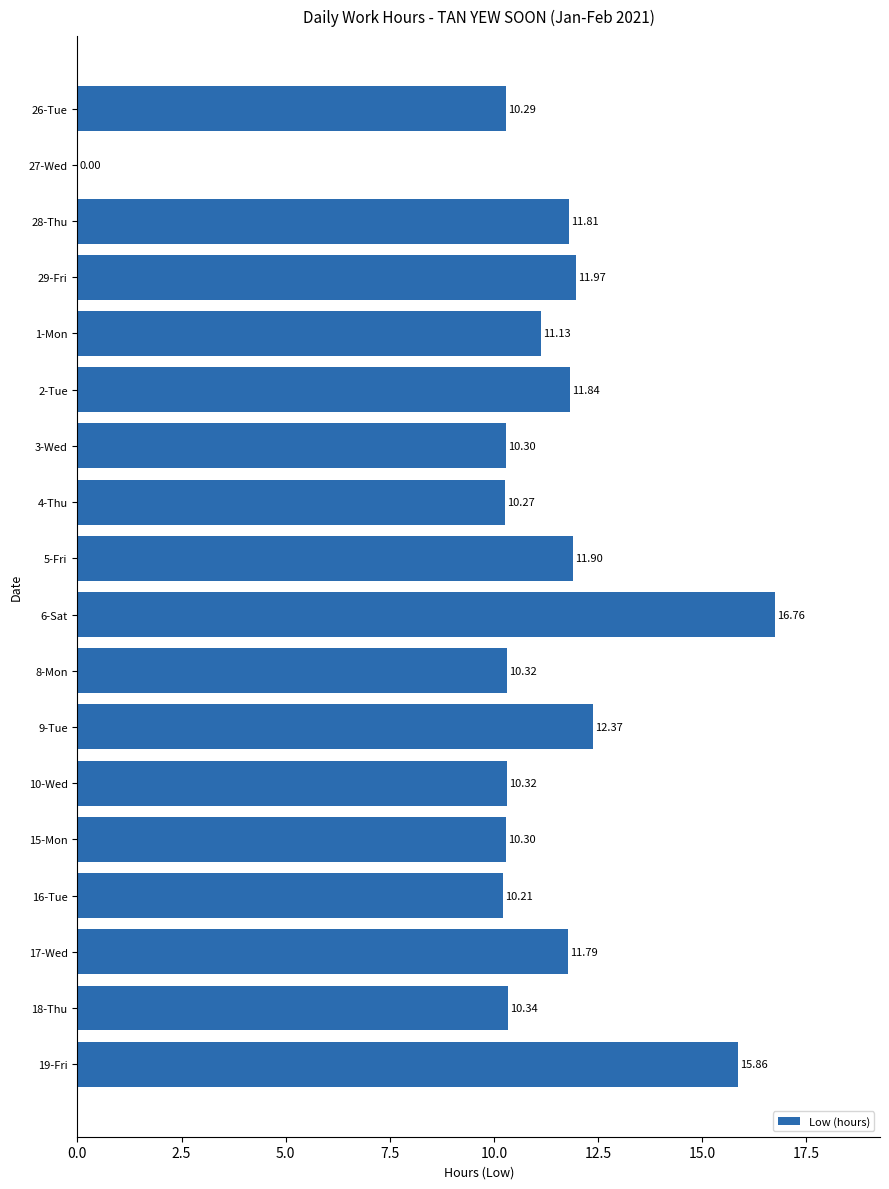

What is the sum of all values?

197.8